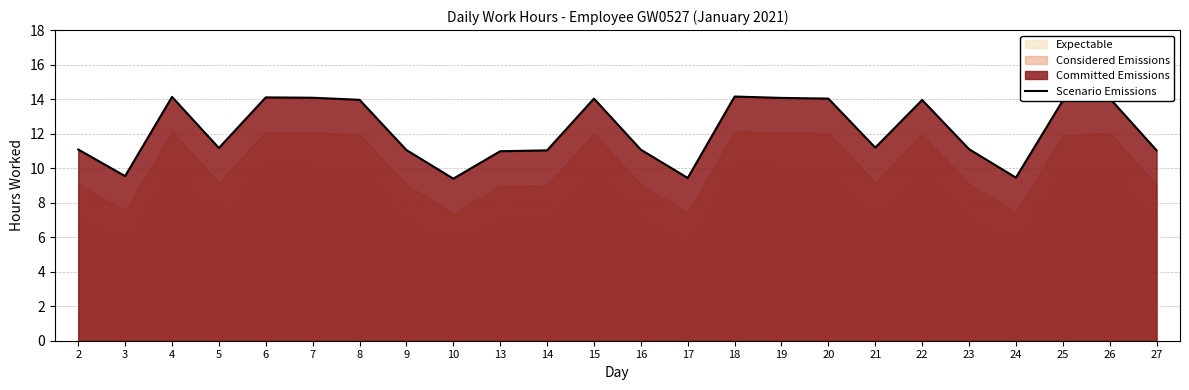

Reading left to right, extract all data points from this chart.

11.1	9.5	14.1	11.2	14.1	14.1	14.0	11.1	9.4	11.0	11.0	14.0	11.1	9.4	14.2	14.1	14.0	11.2	13.9	11.1	9.4	13.9	14.1	11.0